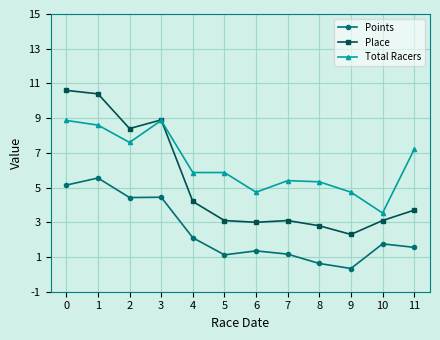

What is the value of the Place point at the 6th from the left?

3.1